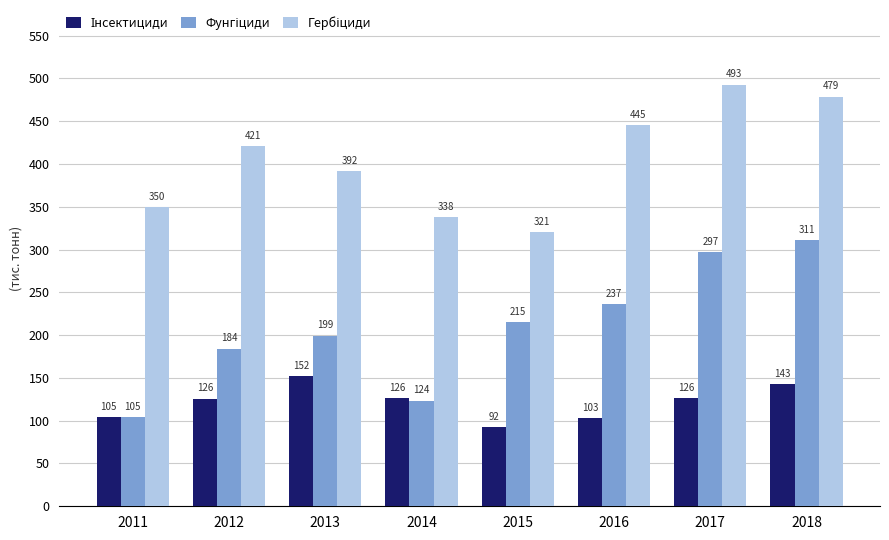

At how many categories does at least one series exceed 262?

8